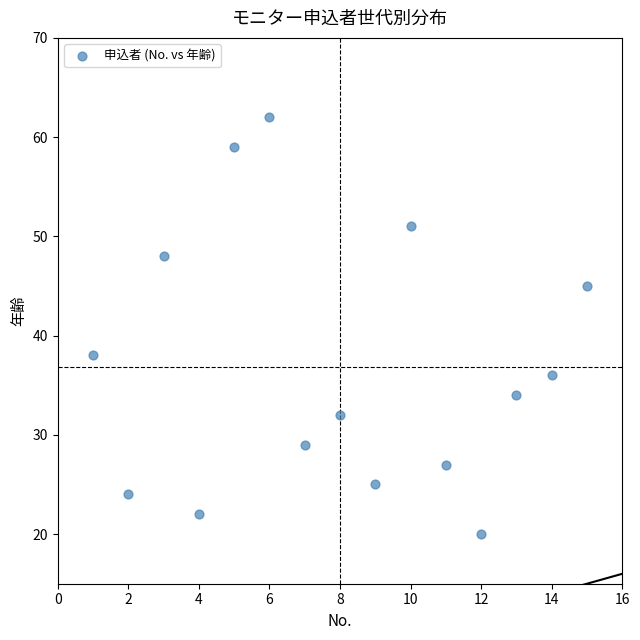

What is the range of Y values (max minus min)?

42